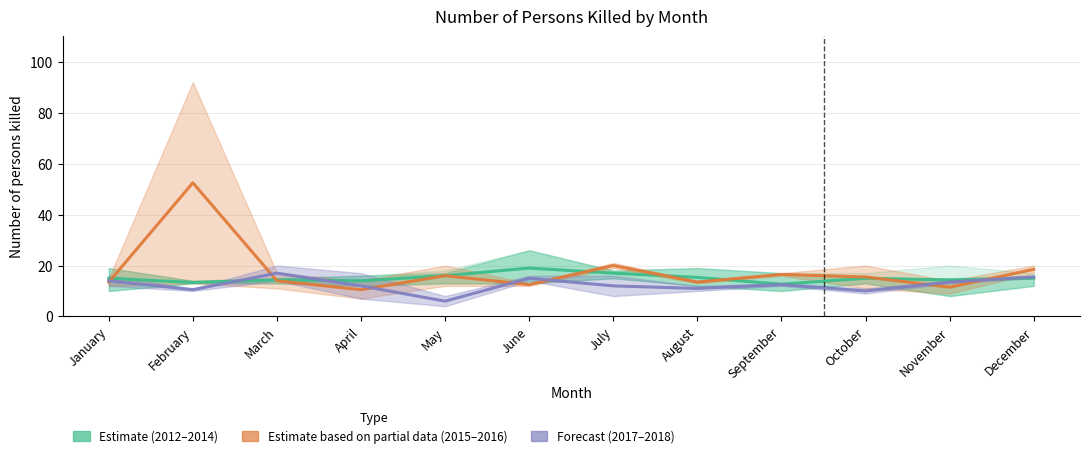

What is the difference between the Forecast (2017–2018) values at August and April?

1.0